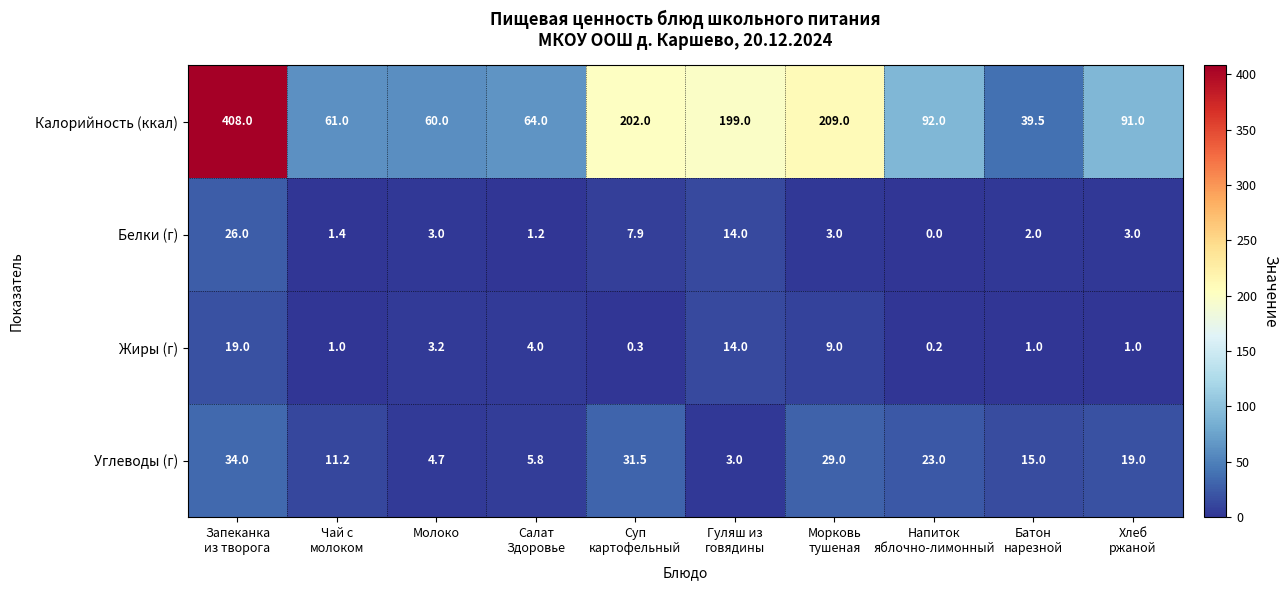

What is the difference between the maximum and minimum values in the Жиры (г) series?

18.8